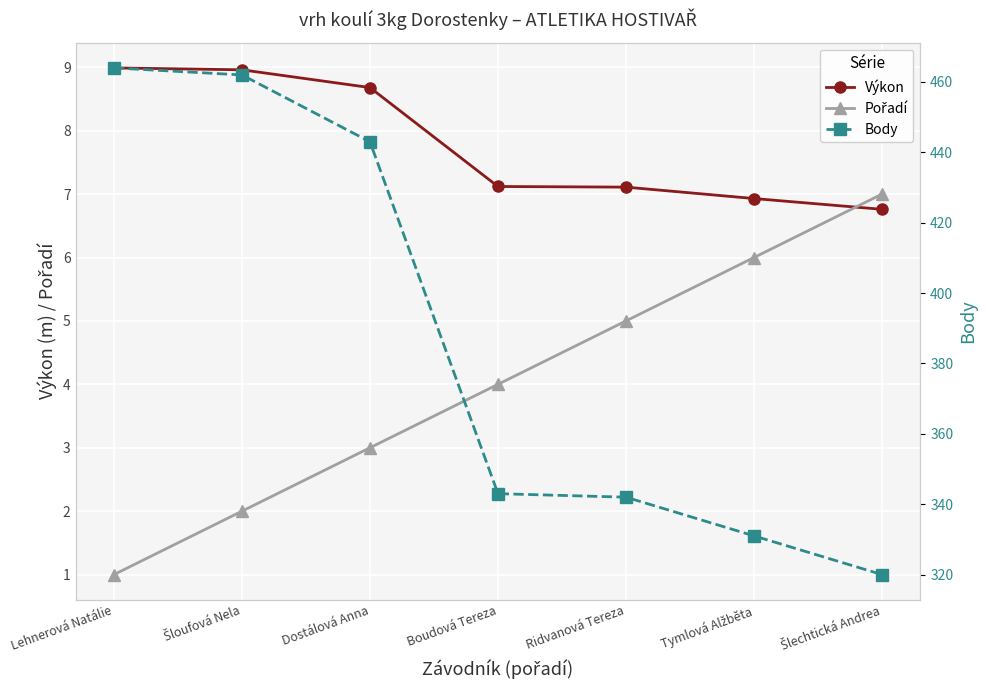

Which series has the widest spread of values?

Body